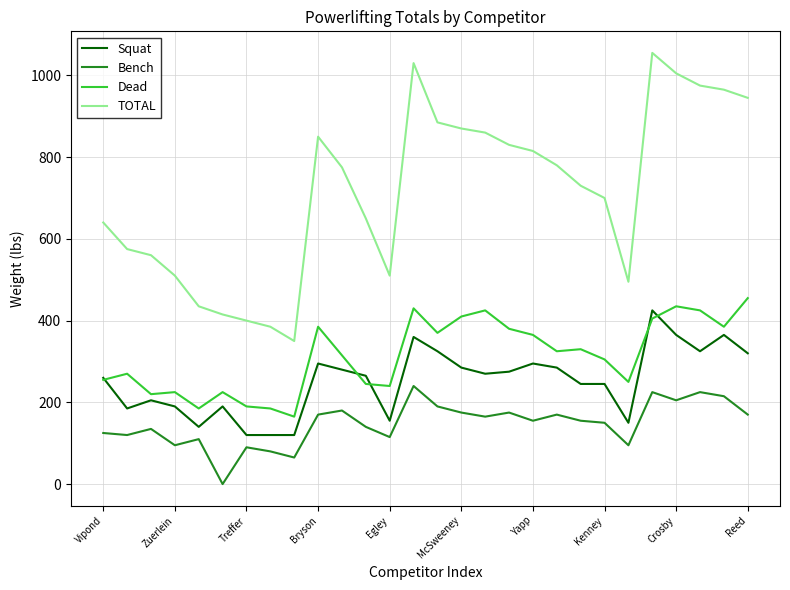

What is the maximum value shown in the chart?

1055